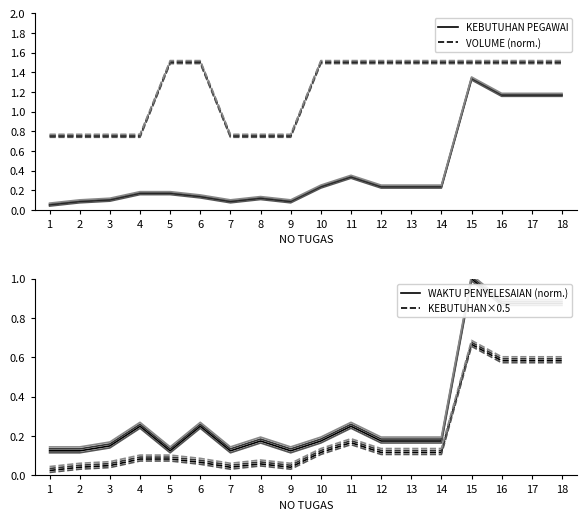

Reading left to right, list all the values displayed in this chart.

KEBUTUHAN PEGAWAI: 1=0.1	2=0.1	3=0.1	4=0.2	5=0.2	6=0.1	7=0.1	8=0.1	9=0.1	10=0.2	11=0.3	12=0.2	13=0.2	14=0.2	15=1.3	16=1.2	17=1.2	18=1.2
VOLUME (norm.): 1=0.8	2=0.8	3=0.8	4=0.8	5=1.5	6=1.5	7=0.8	8=0.8	9=0.8	10=1.5	11=1.5	12=1.5	13=1.5	14=1.5	15=1.5	16=1.5	17=1.5	18=1.5
WAKTU PENYELESAIAN (norm.): 1=0.1	2=0.1	3=0.1	4=0.2	5=0.1	6=0.2	7=0.1	8=0.2	9=0.1	10=0.2	11=0.2	12=0.2	13=0.2	14=0.2	15=1.0	16=0.9	17=0.9	18=0.9
KEBUTUHAN×0.5: 1=0.0	2=0.0	3=0.1	4=0.1	5=0.1	6=0.1	7=0.0	8=0.1	9=0.0	10=0.1	11=0.2	12=0.1	13=0.1	14=0.1	15=0.7	16=0.6	17=0.6	18=0.6